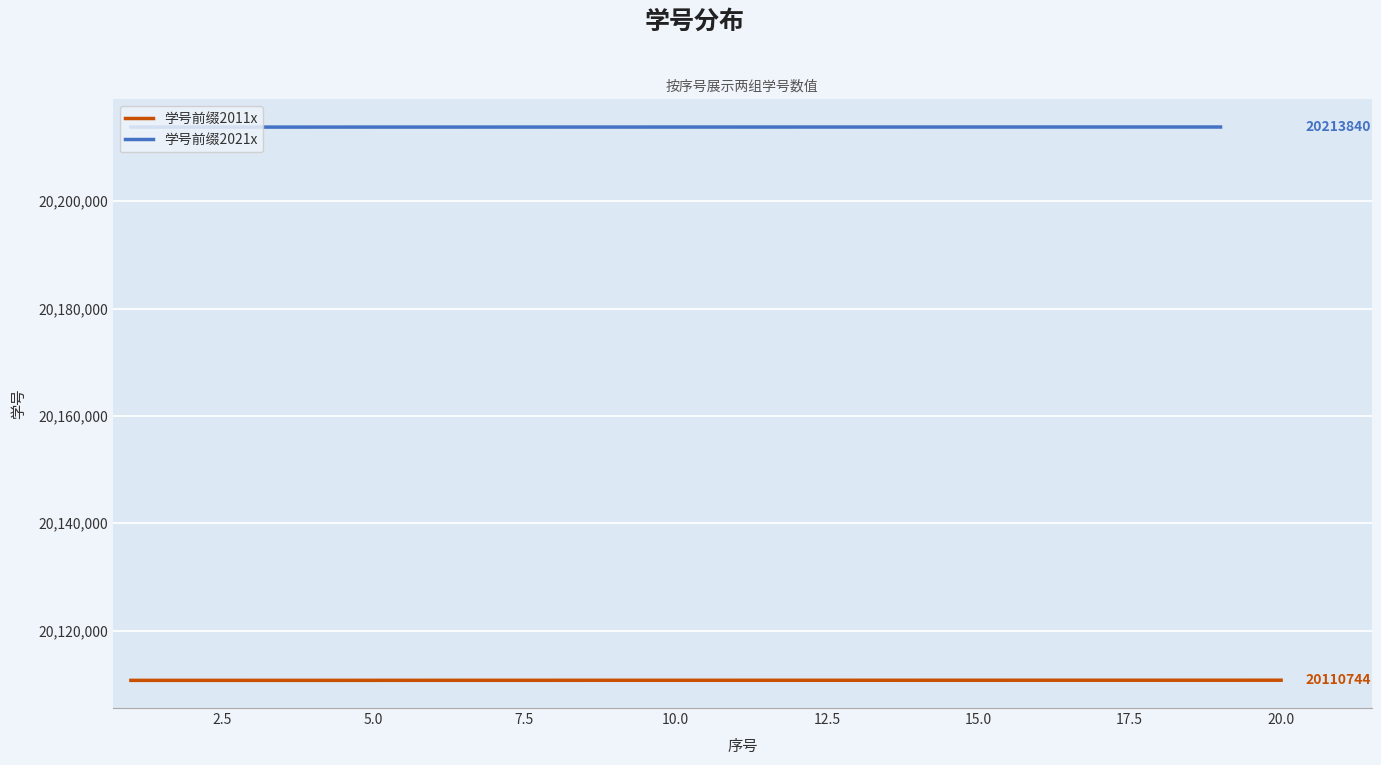

What is the minimum value for 学号前缀2011x?

20110717